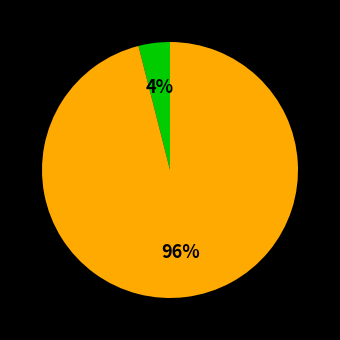

To the nearest percent, what is the difference between the largest and smallest slice percentages?

92%